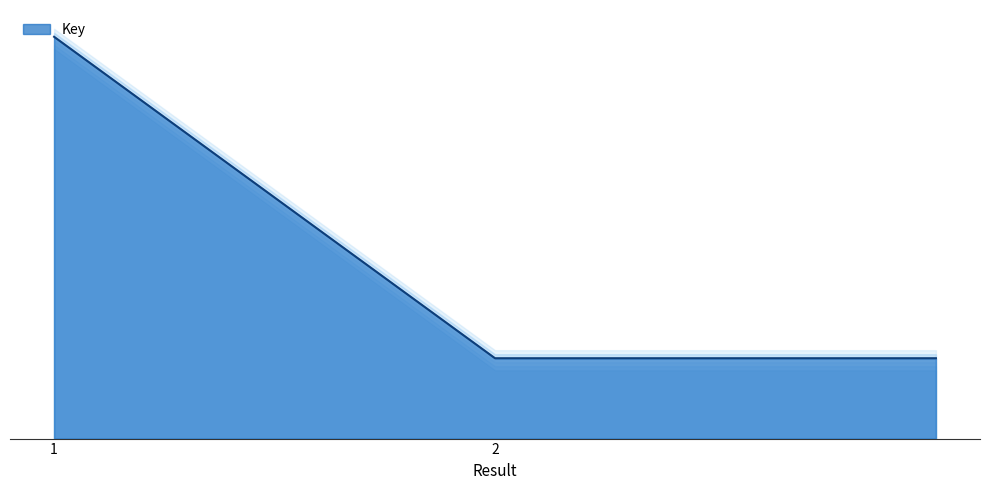

Which has a higher value,  or 1?

1